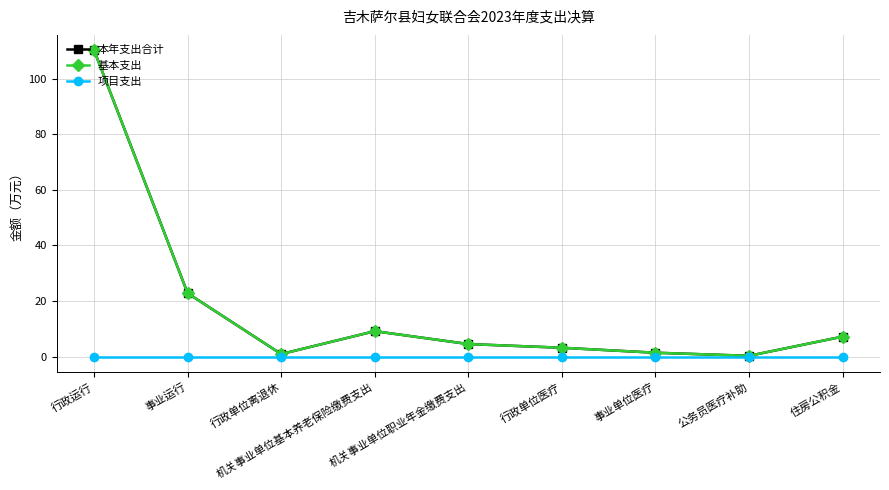

What value does the 基本支出 series have at 行政单位医疗?

3.2